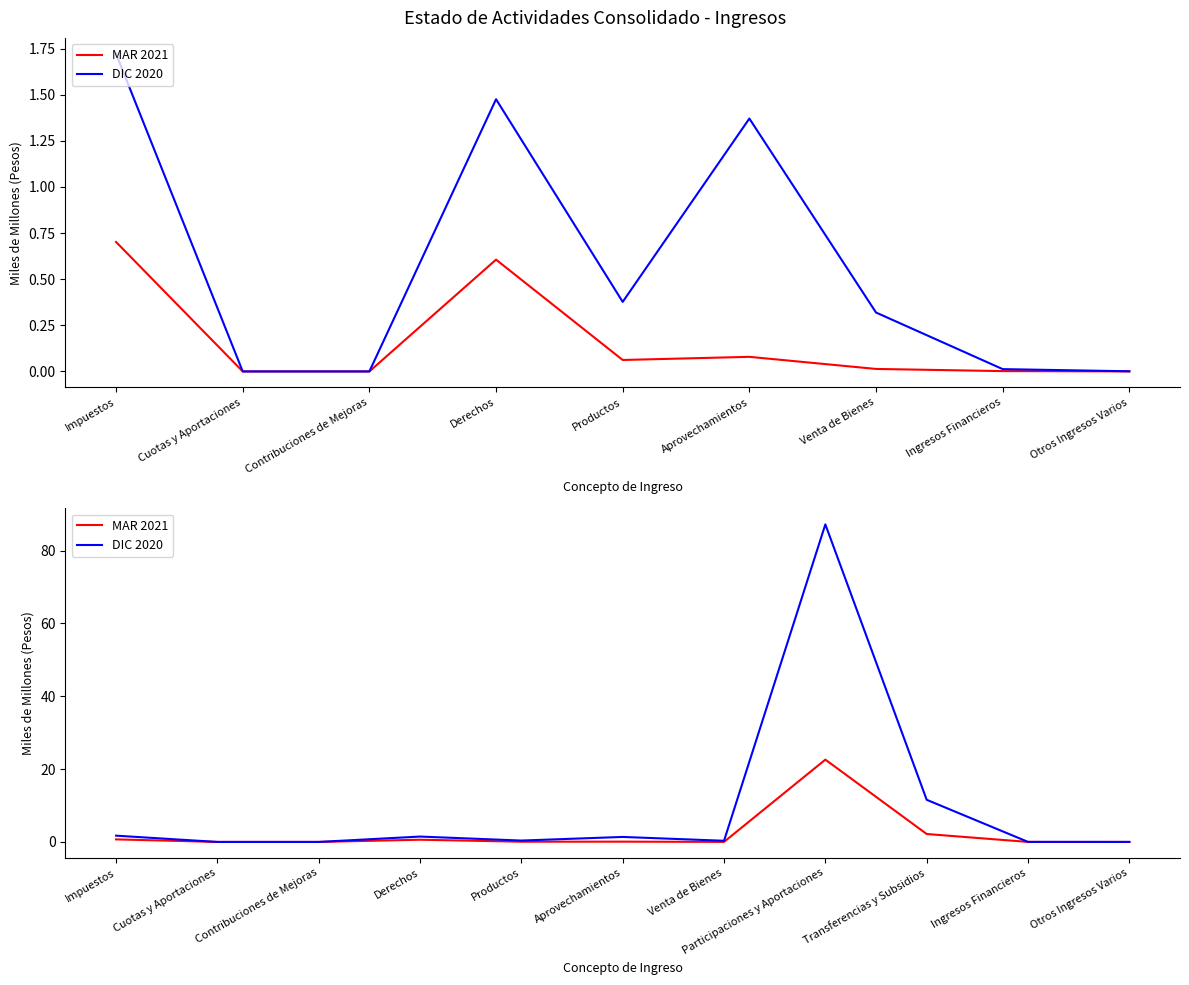

How many lines are shown in the chart?

2